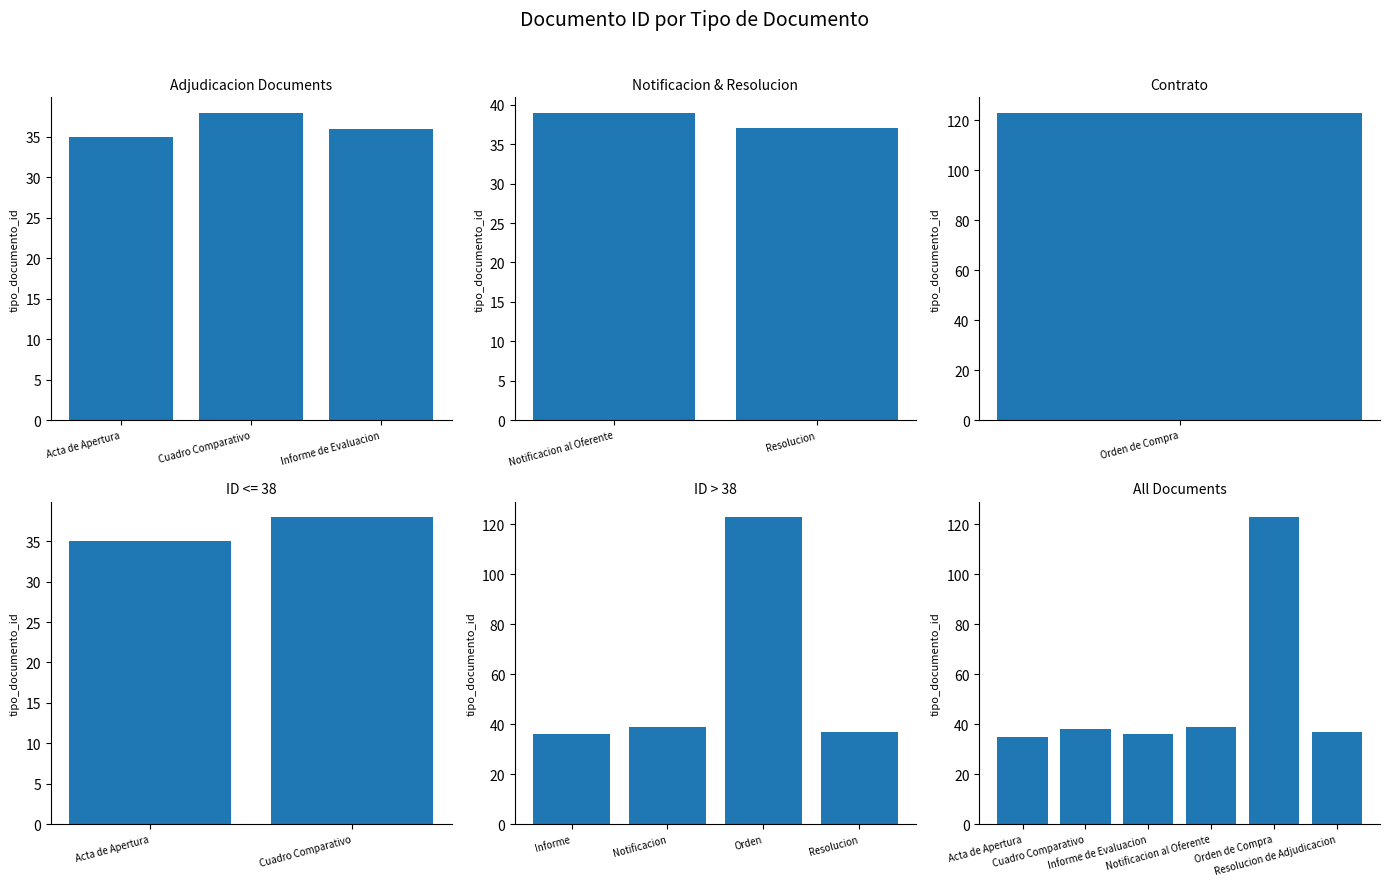

At which category does the chart reach its minimum across all series?

Acta de Apertura